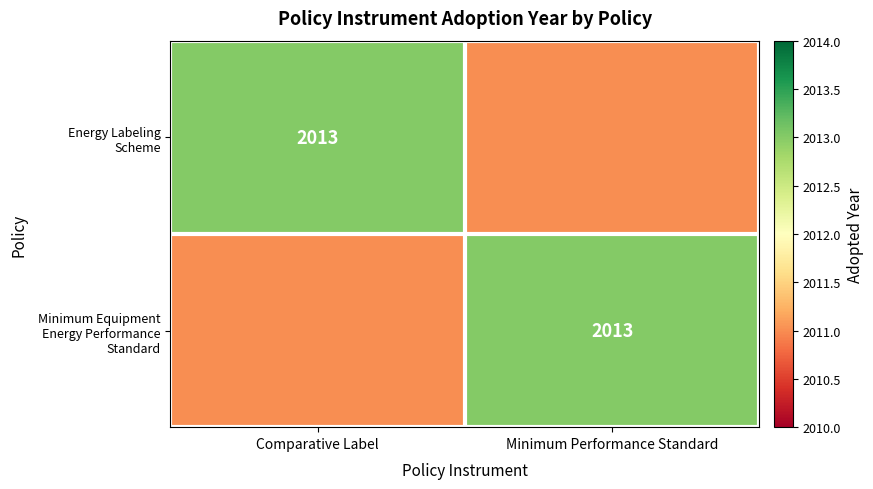

True or false: Minimum Equipment Energy Performance Standard has a value of 2011 at Comparative Label.

True